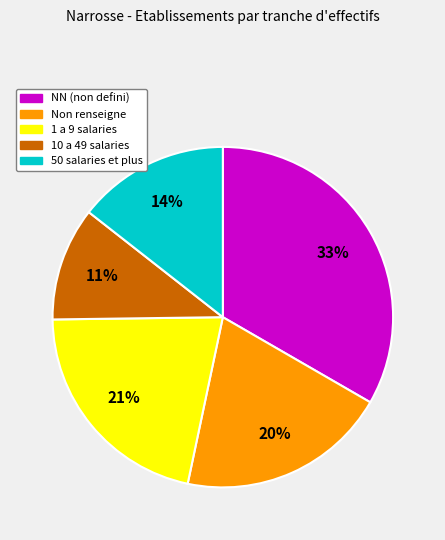

To the nearest percent, what is the average slice percentage?

20%